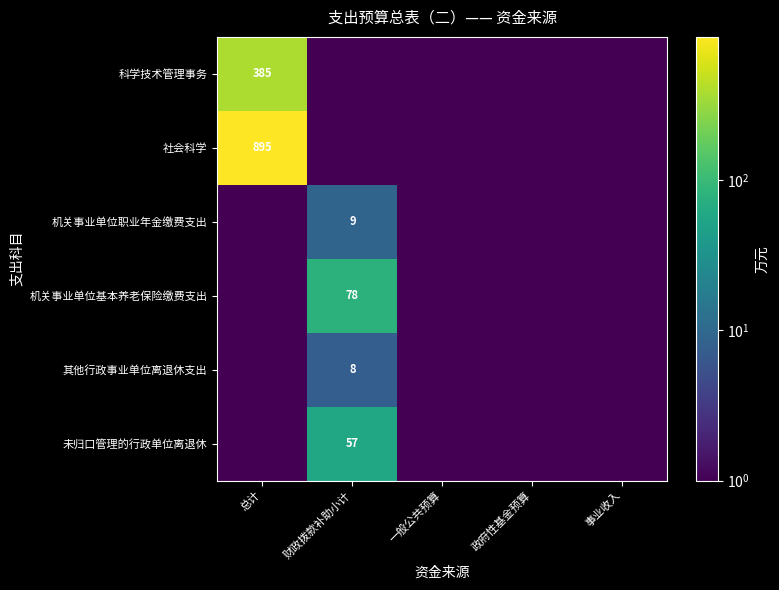

At how many categories does at least one series exceed 103?

1